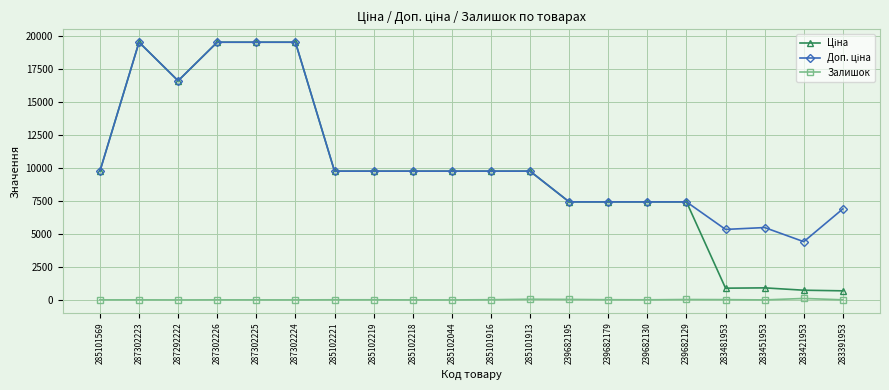

What is the difference between the highest and lowest values at 285102218?

9772.5